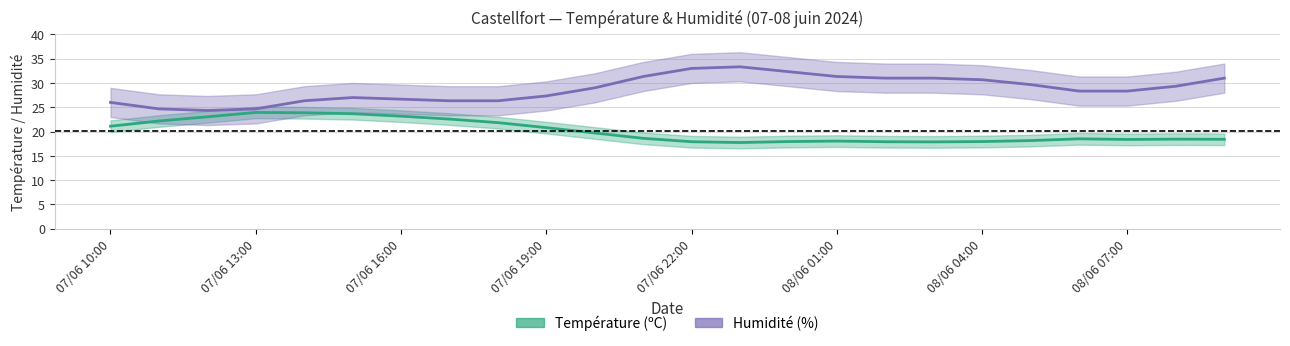

List the labels in order of value, smallest first.

07/06 23:00, 08/06 03:00, 07/06 22:00, 08/06 02:00, 08/06 00:00, 08/06 04:00, 08/06 01:00, 08/06 05:00, 08/06 07:00, 08/06 09:00, 08/06 08:00, 08/06 06:00, 07/06 21:00, 07/06 20:00, 07/06 19:00, 07/06 10:00, 07/06 18:00, 07/06 11:00, 07/06 17:00, 07/06 12:00, 07/06 16:00, 07/06 15:00, 07/06 14:00, 07/06 13:00